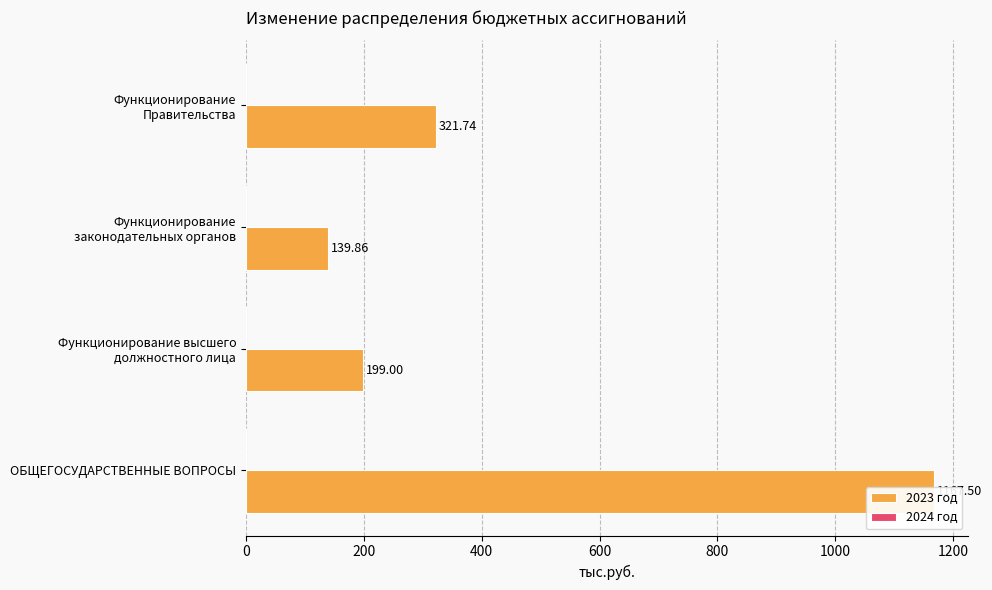

What are all the series names shown in the legend?

2023 год, 2024 год